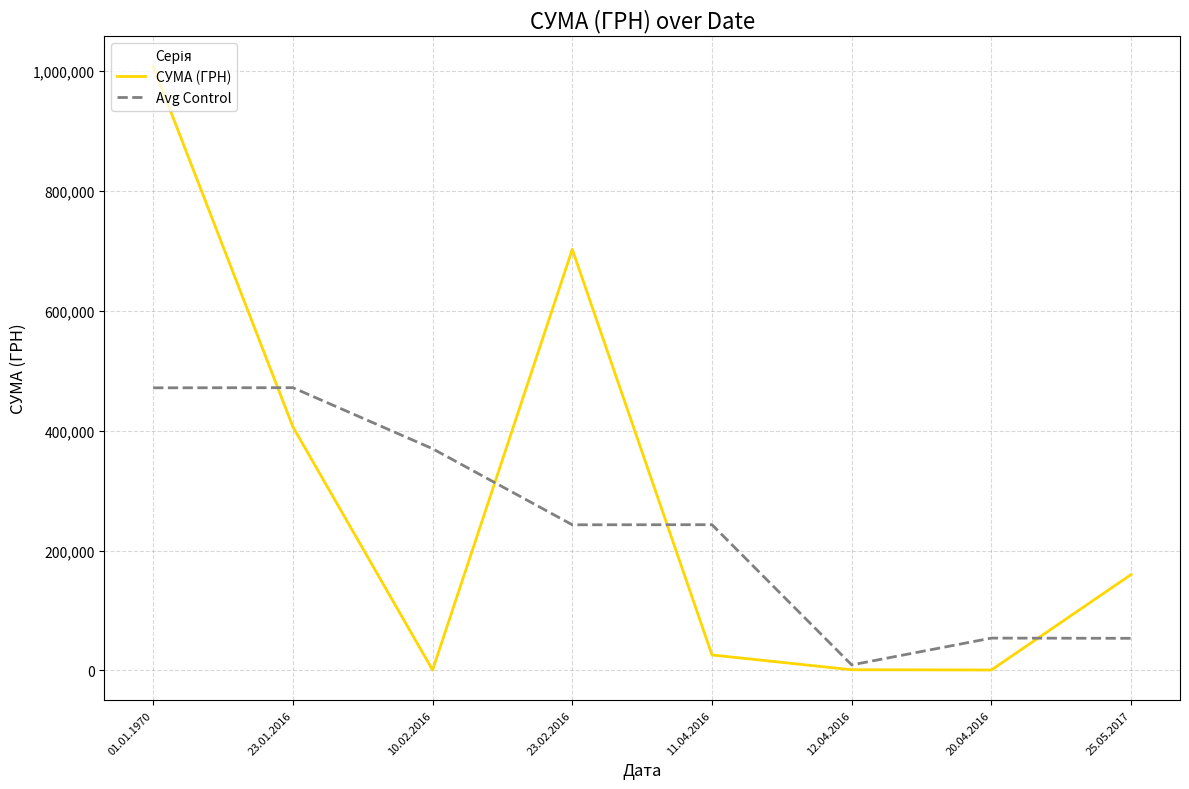

At 01.01.1970, list the series in order from smallest to largest.

Avg Control, СУМА (ГРН)